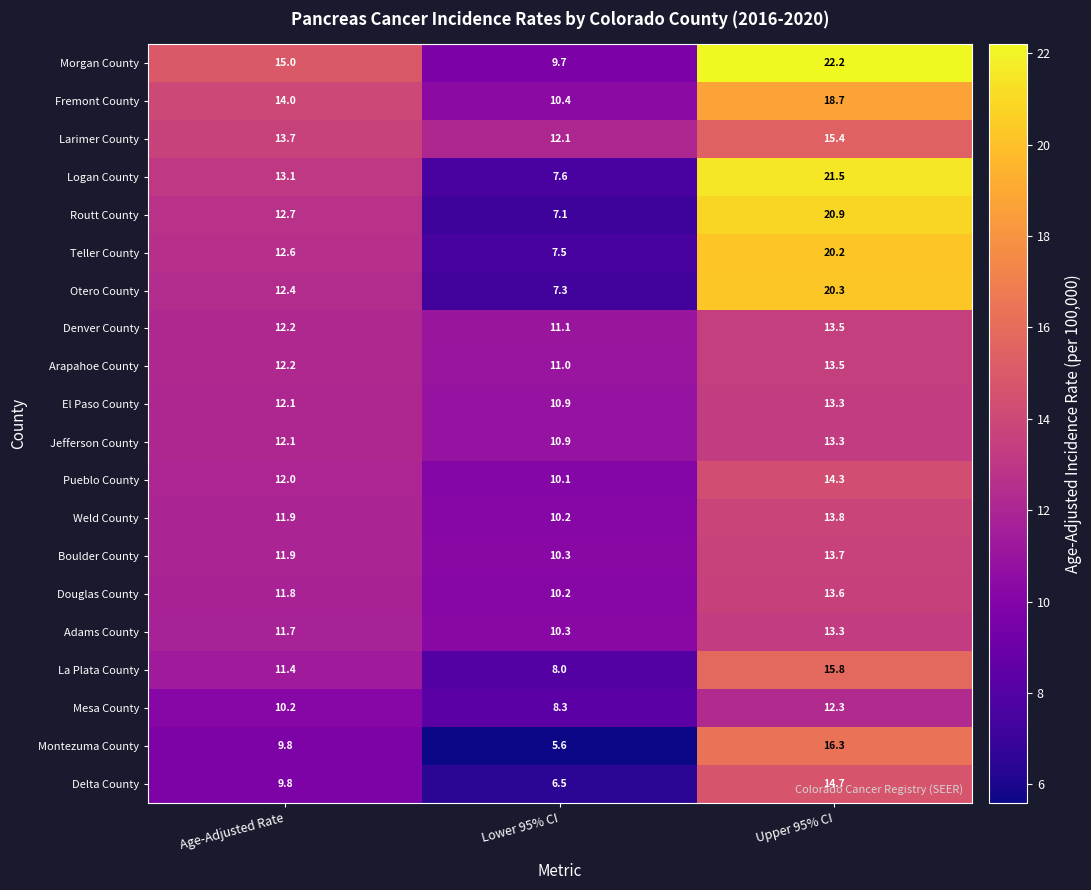

What is the greatest value displayed?

22.2